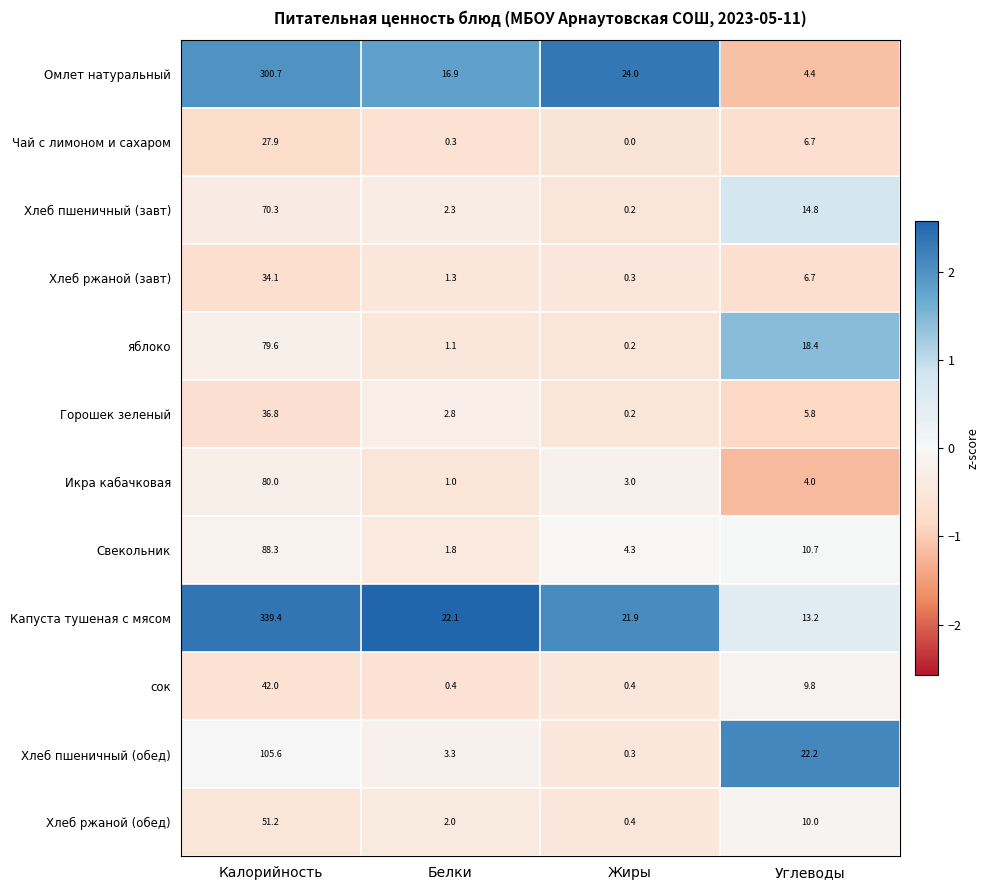

Between Жиры and Углеводы, which series saw the biggest shift?

Хлеб пшеничный (обед)